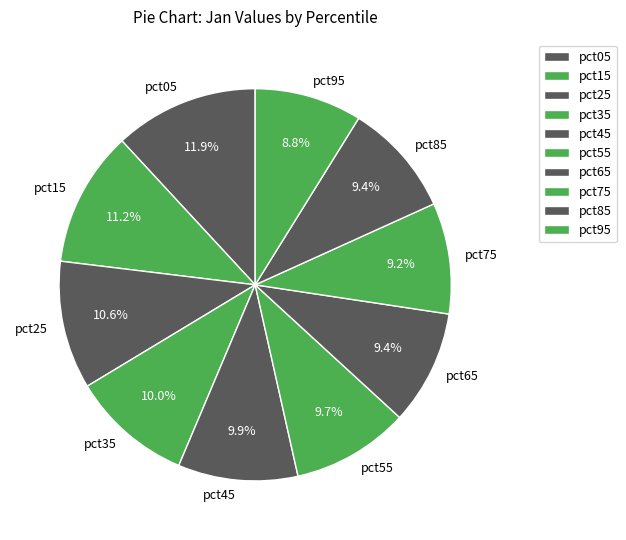

Does any single category account for the majority?

No